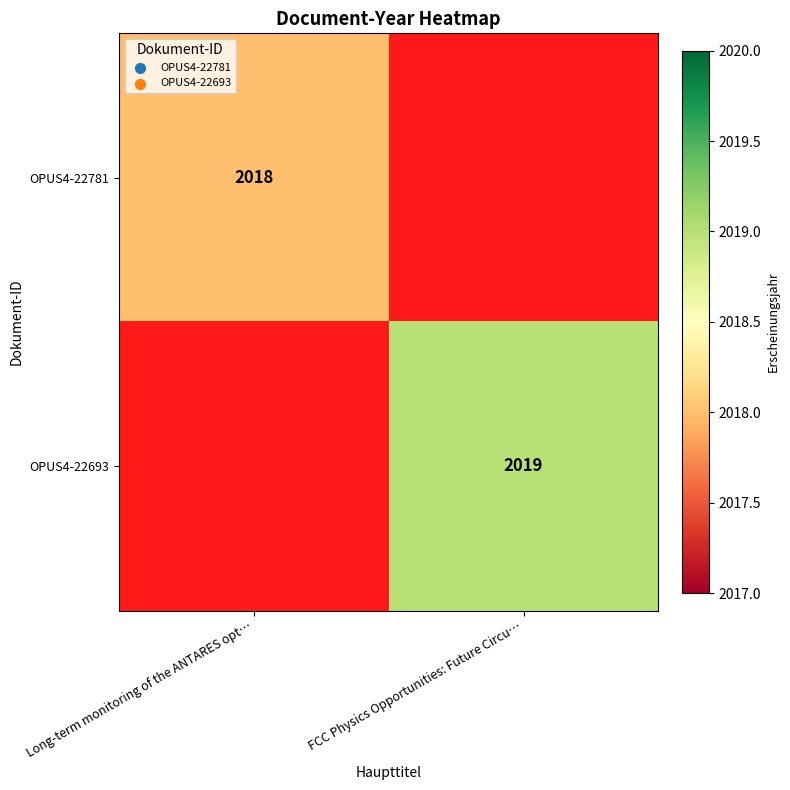

True or false: OPUS4-22693 has a value of 2019 at FCC Physics Opportunities: Future Circu….

True